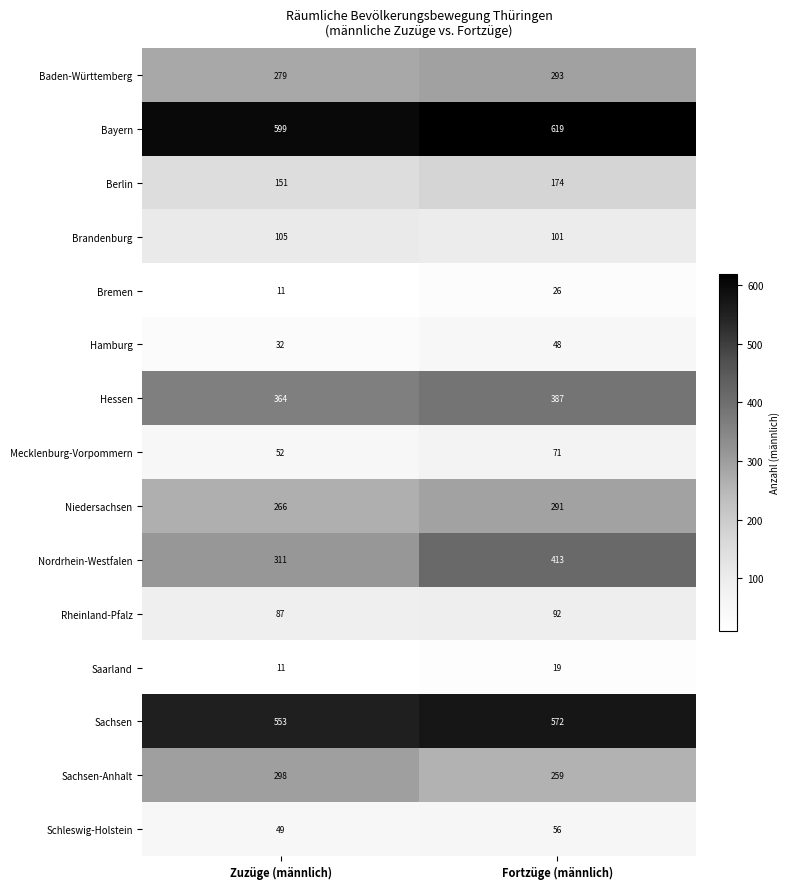

What is the sum of all Schleswig-Holstein values?

105